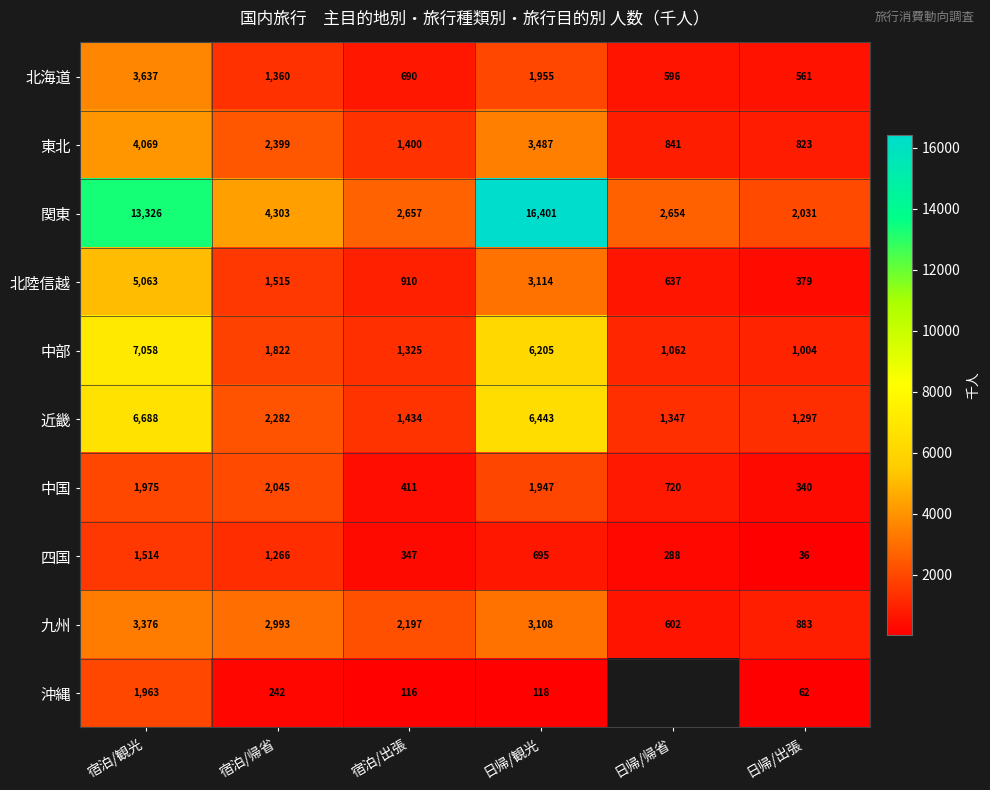

Is the value of 東北 at 日帰/帰省 greater than the value of 四国 at 日帰/出張?

Yes